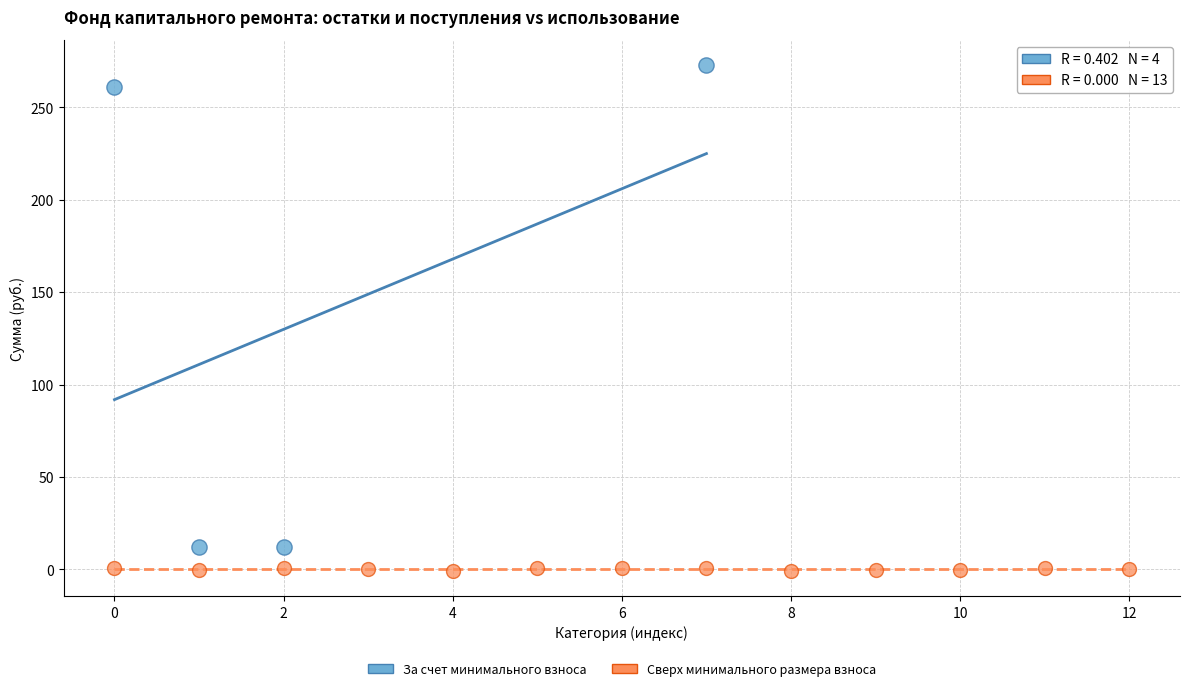

Which series has the largest Y range (max minus min)?

За счет минимального взноса